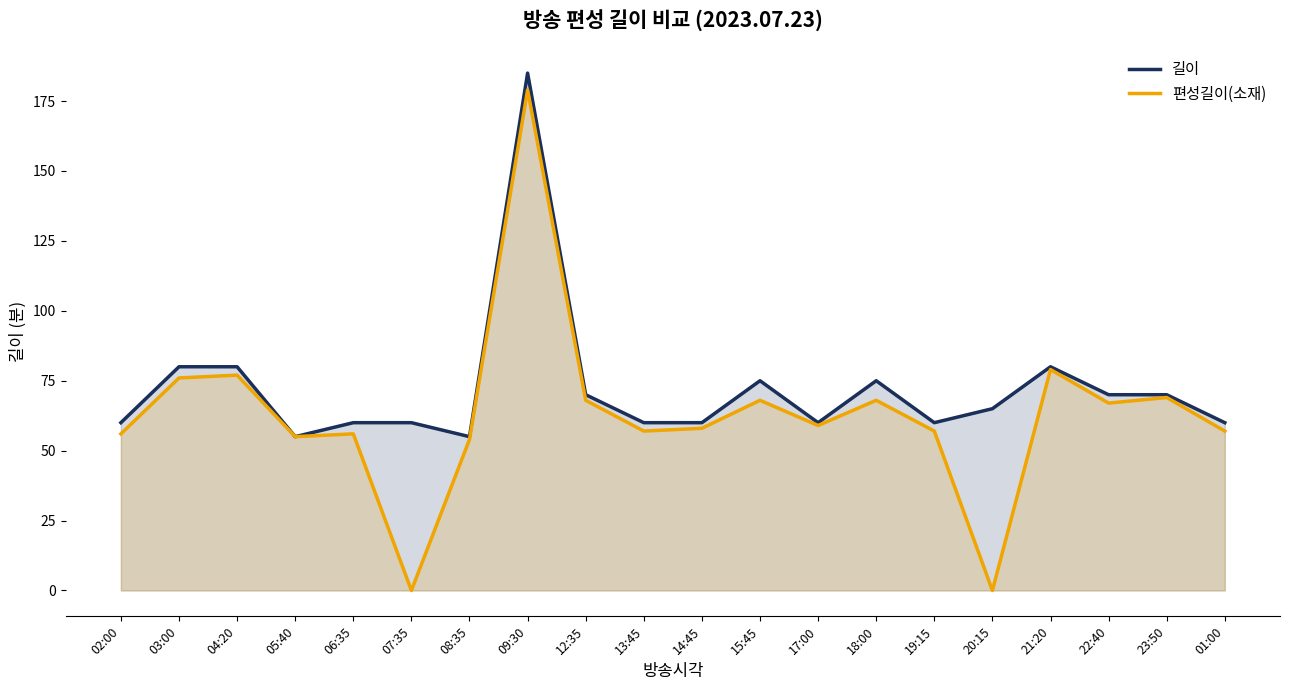

How many data points does each series have?

20